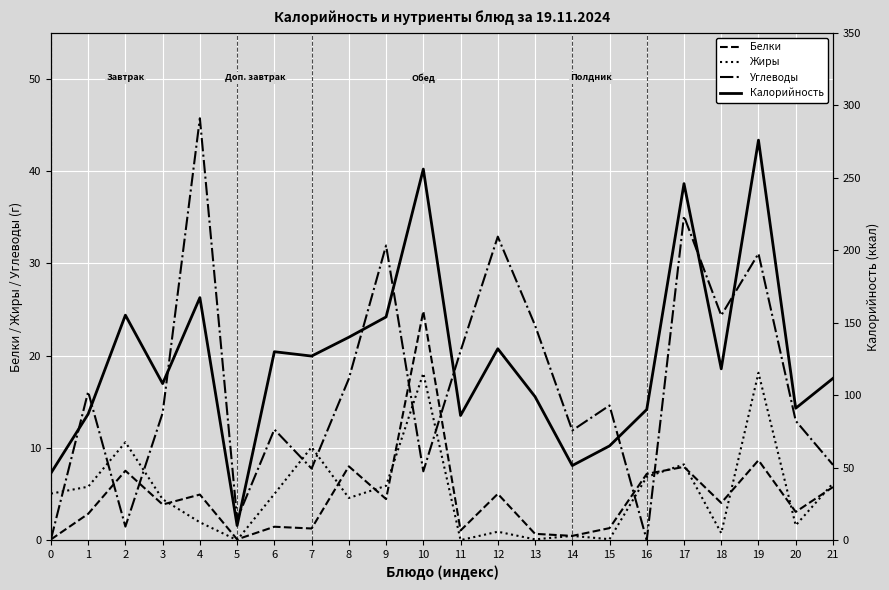

What are all the series names shown in the legend?

Белки, Жиры, Углеводы, Калорийность